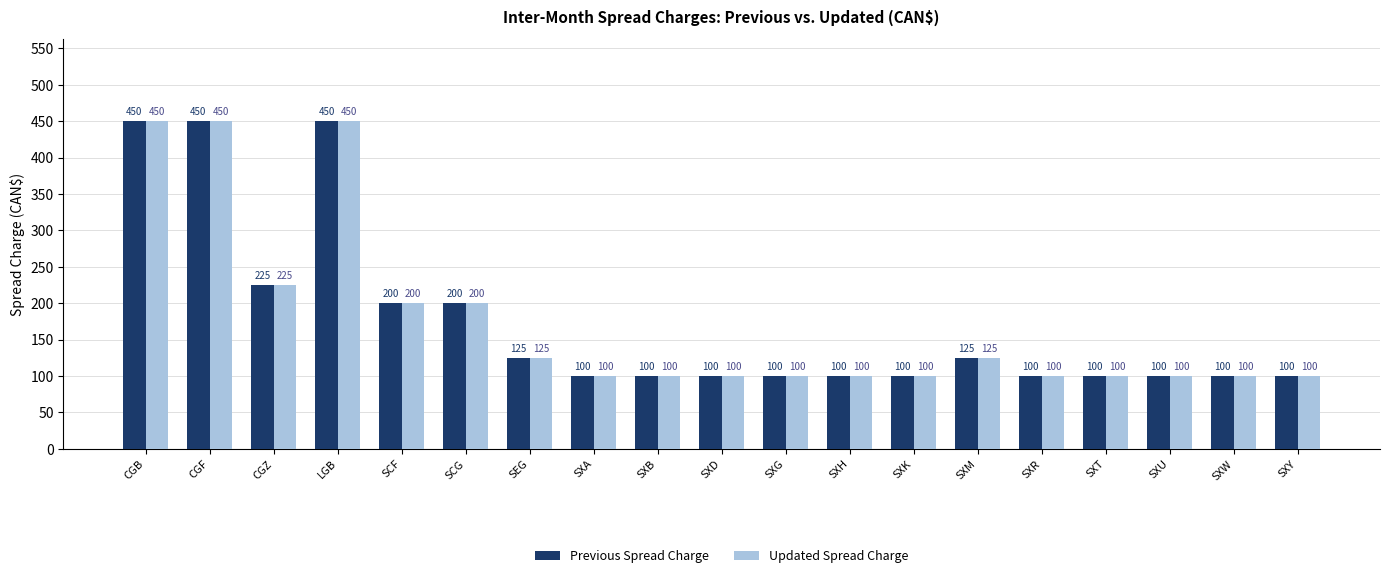

Is it true that Previous Spread Charge equals 140 at SXW?

False